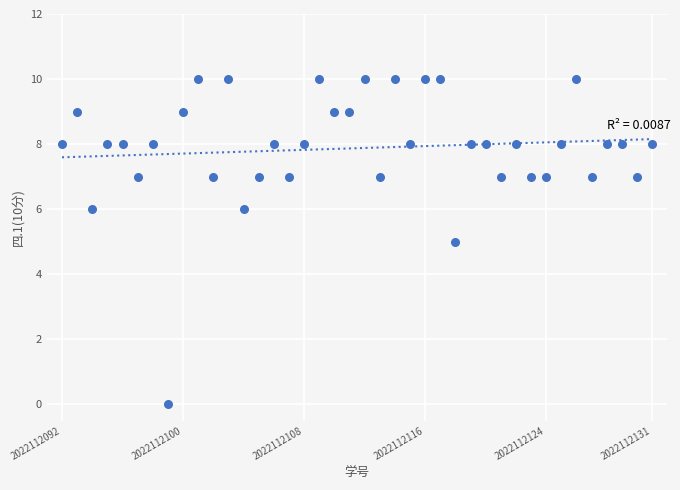

What is the range of Y values (max minus min)?

10